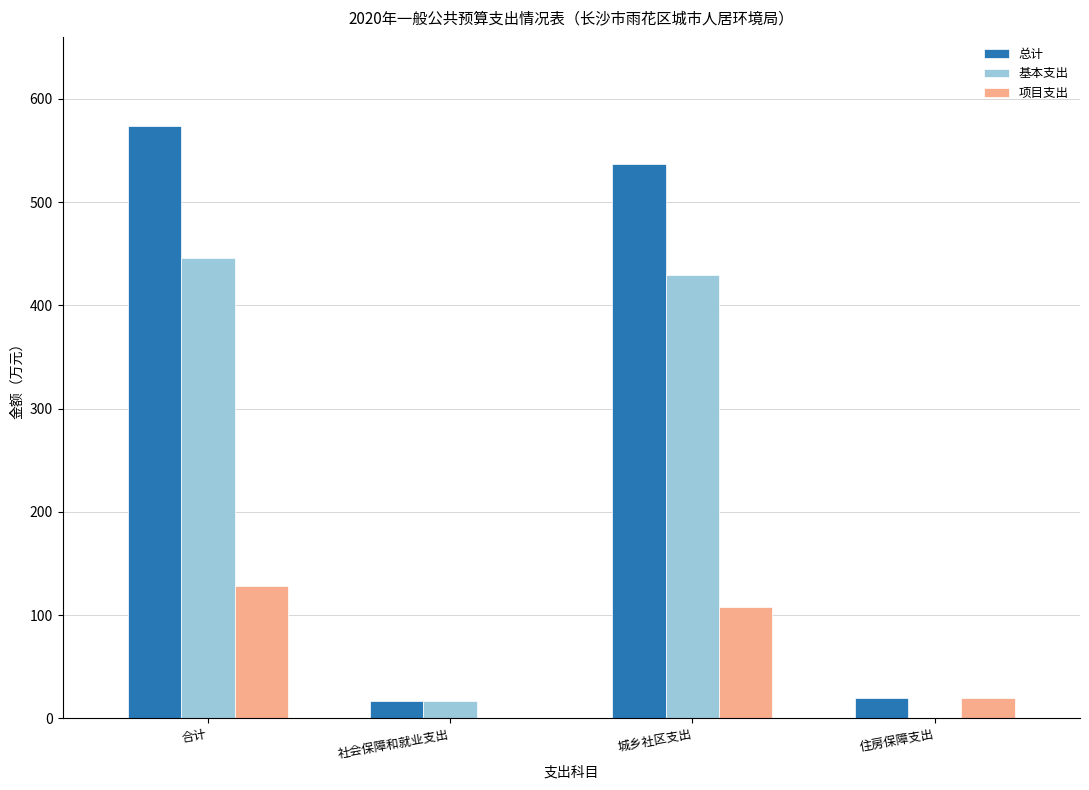

Between 合计 and 住房保障支出, which series saw the biggest shift?

总计